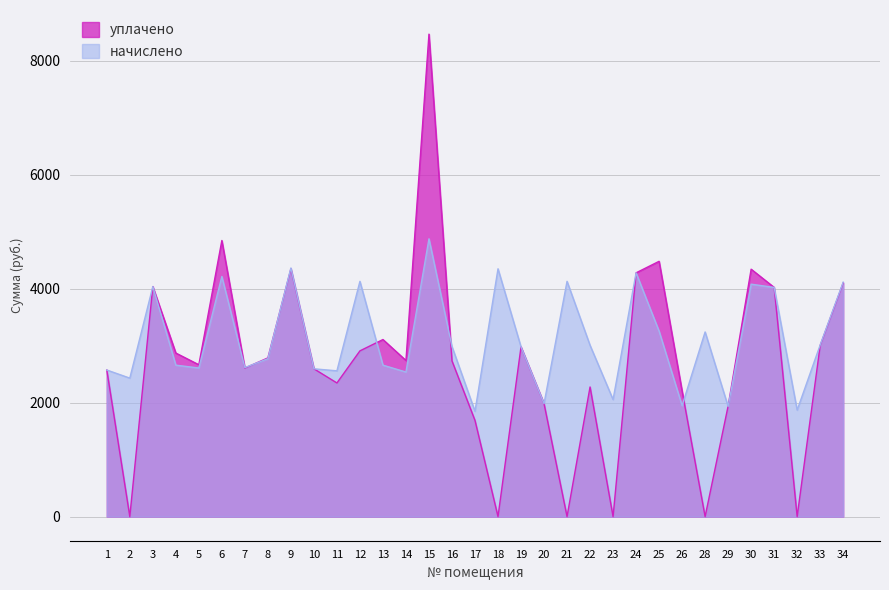

Where does the начислено series first go above 2976?

3